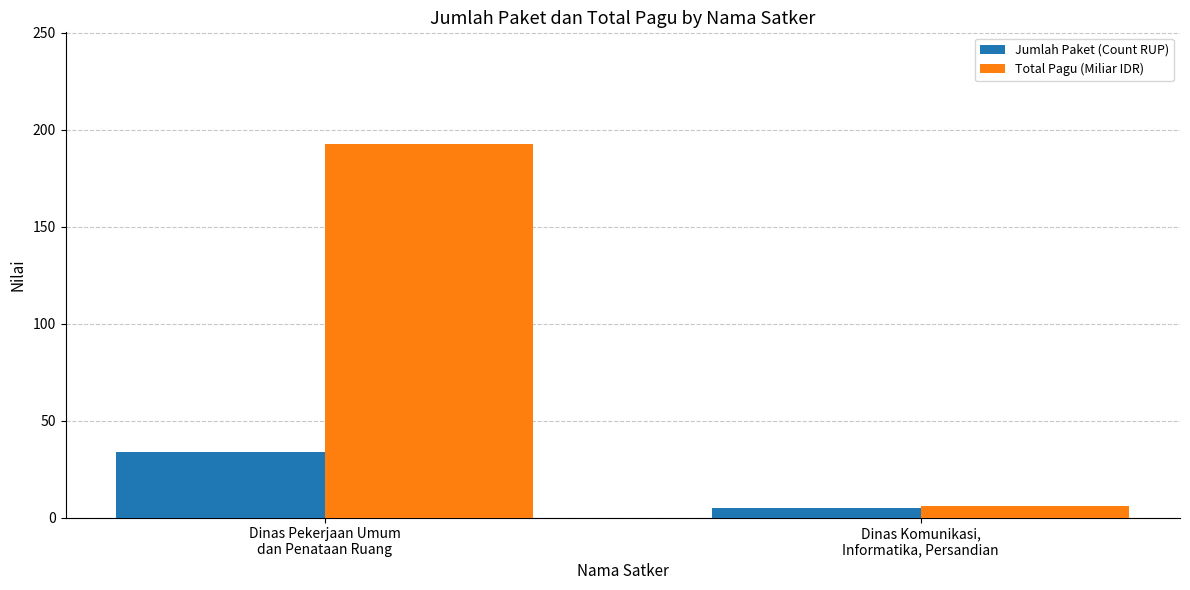

What is the highest value of the Total Pagu (Miliar IDR) series?

192.6